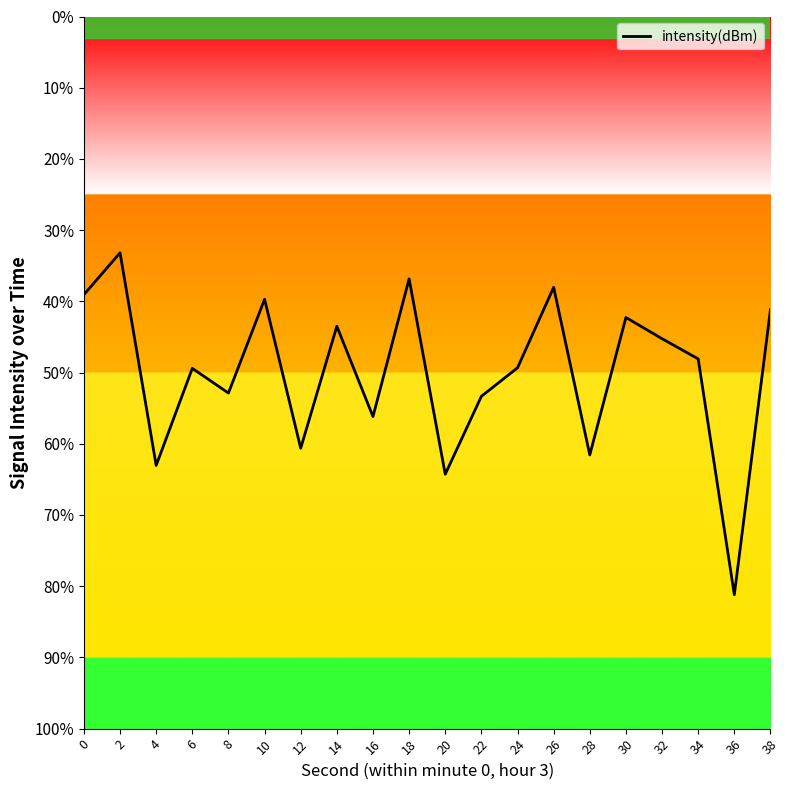

True or false: there are more than 0 points higher than both neighbors.

True